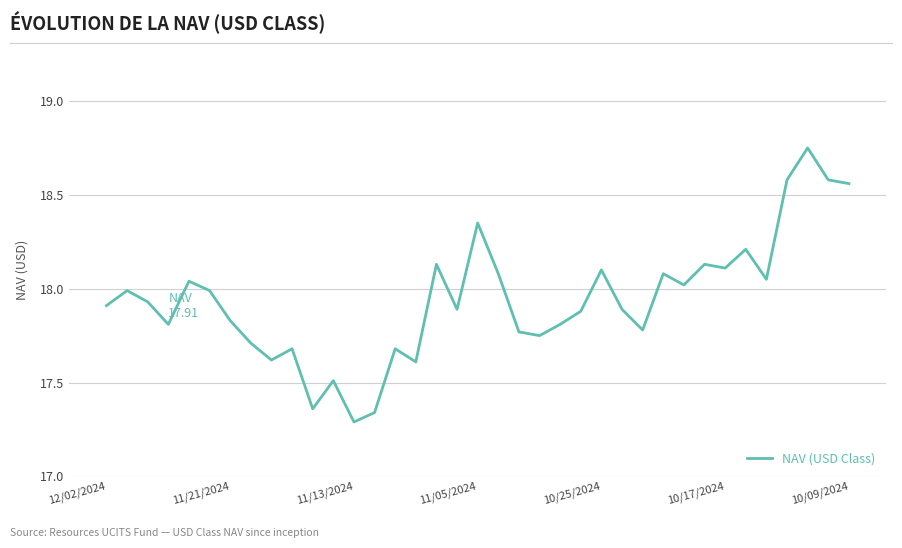

What is the difference between the maximum and minimum values?

1.5